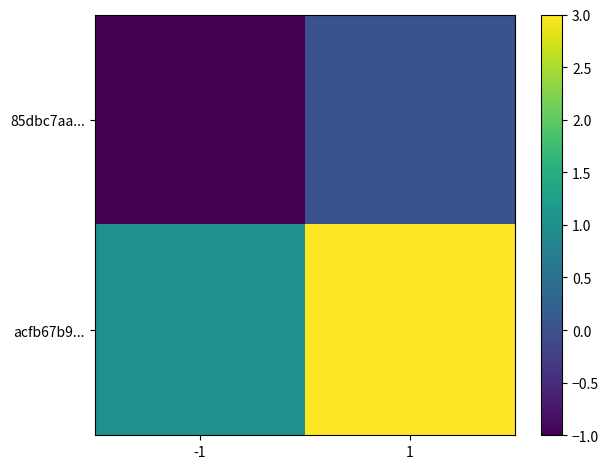

Rank the series by their average value, from lowest to highest.

85dbc7aa..., acfb67b9...